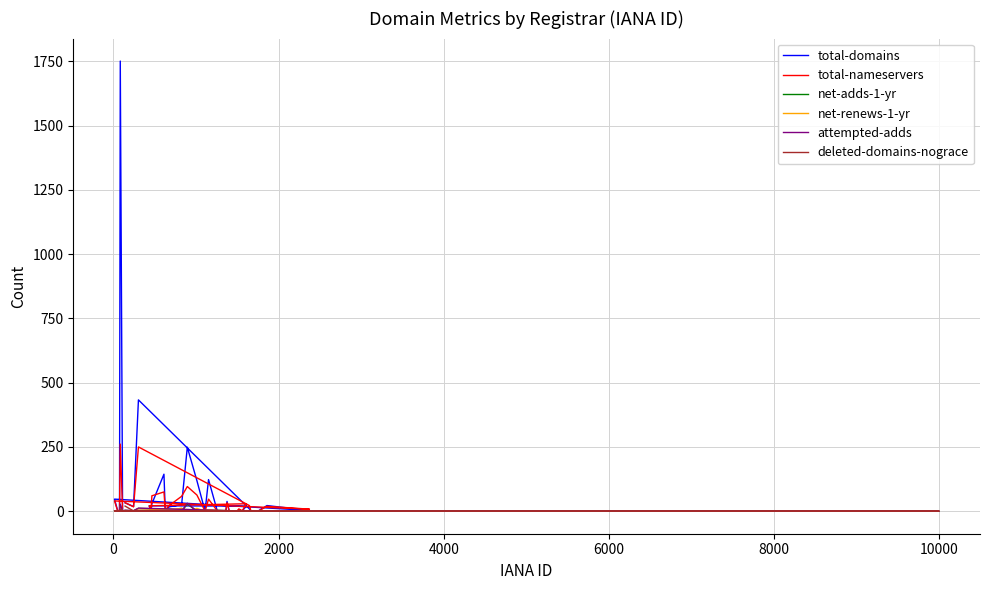

How many times do total-nameservers and total-domains cross each other?

8